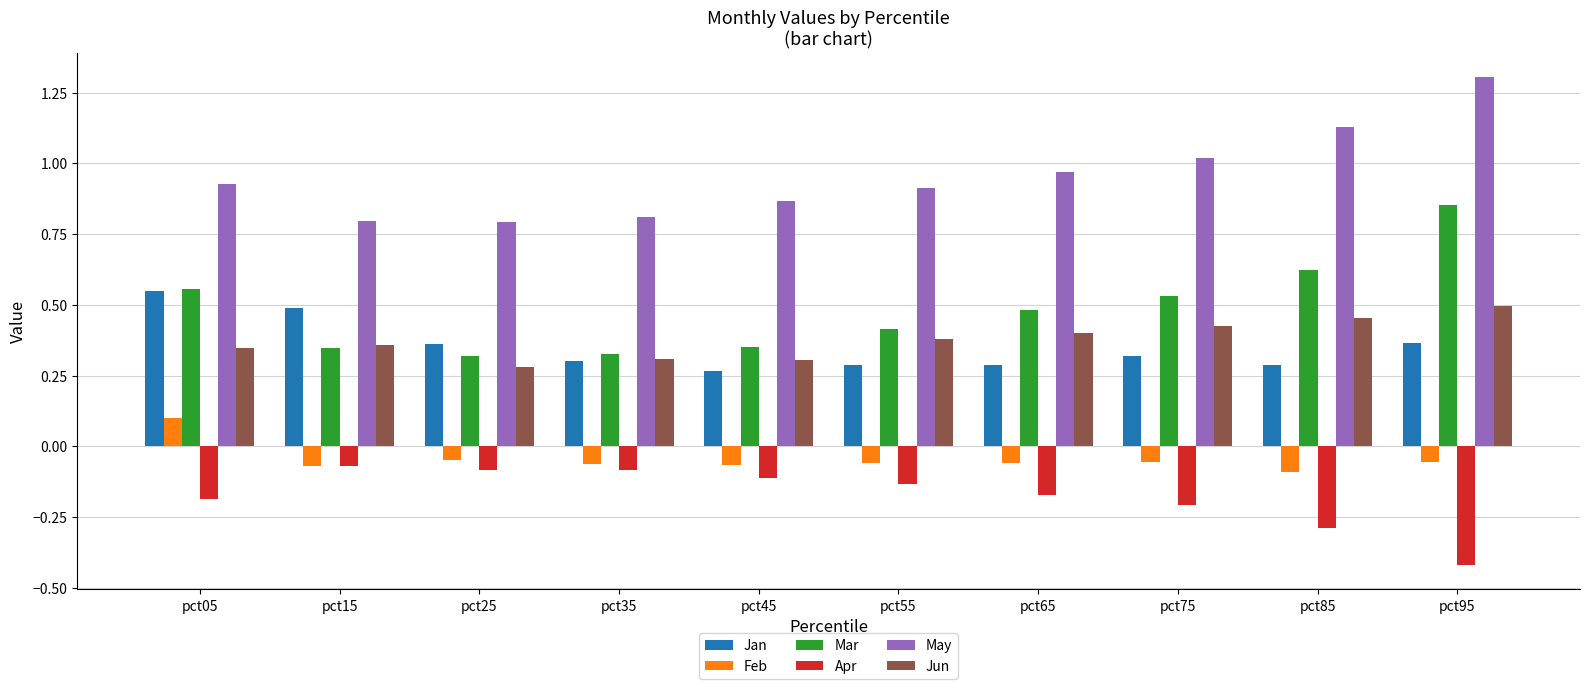

Which series has the largest total across all categories?

May